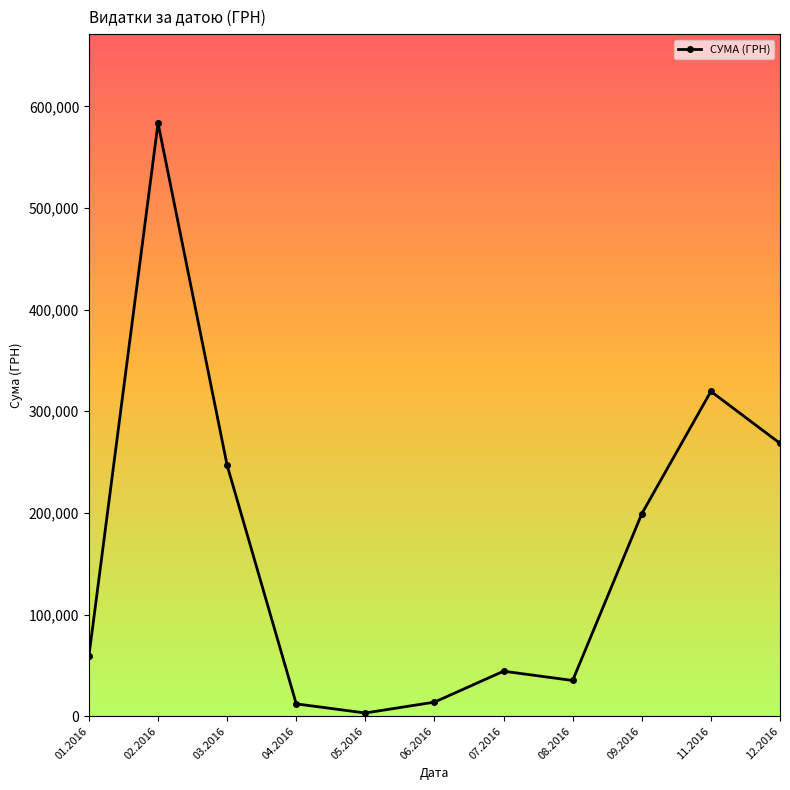

Is it true that the value at 08.2016 is 35130.0?

True